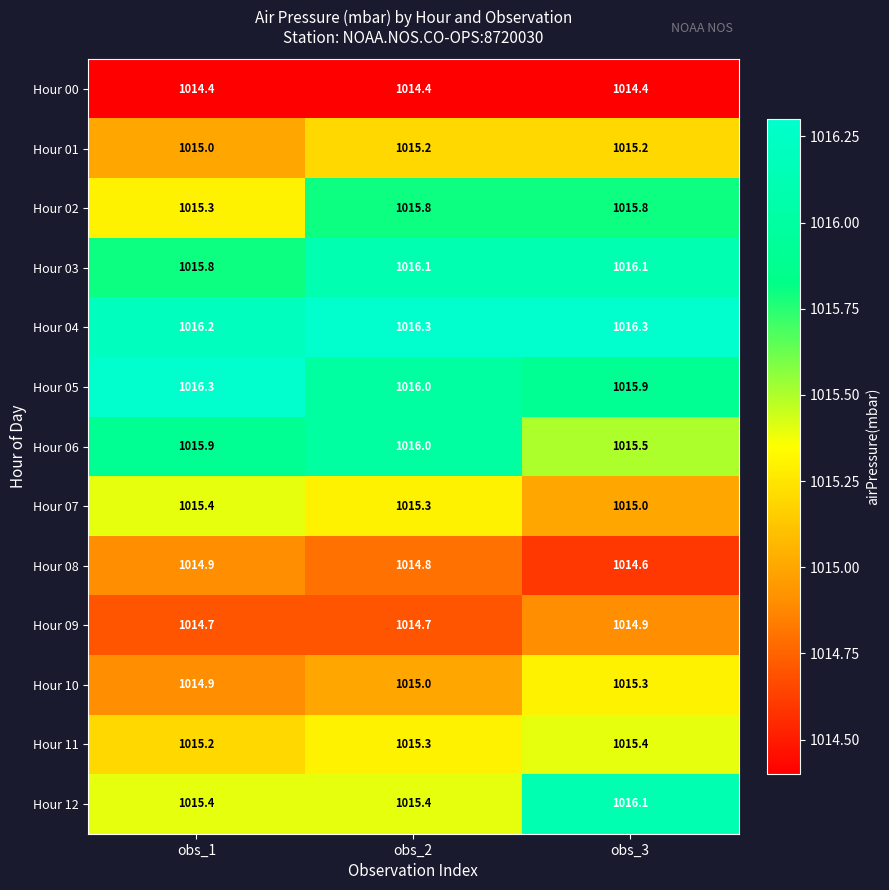

Read the Hour 04 value at obs_1.

1016.2